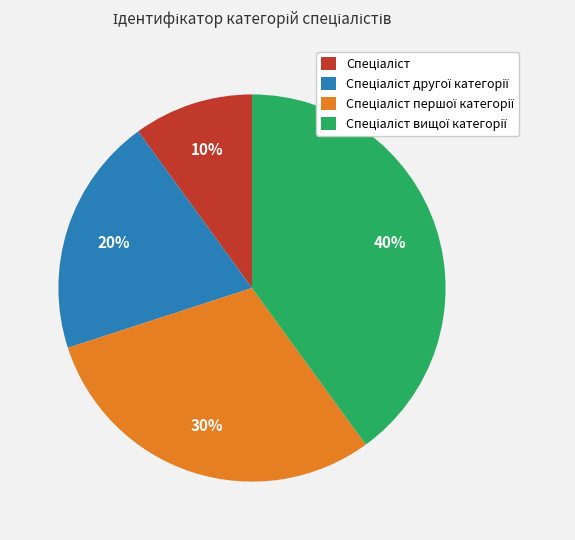

Does any single category account for the majority?

No